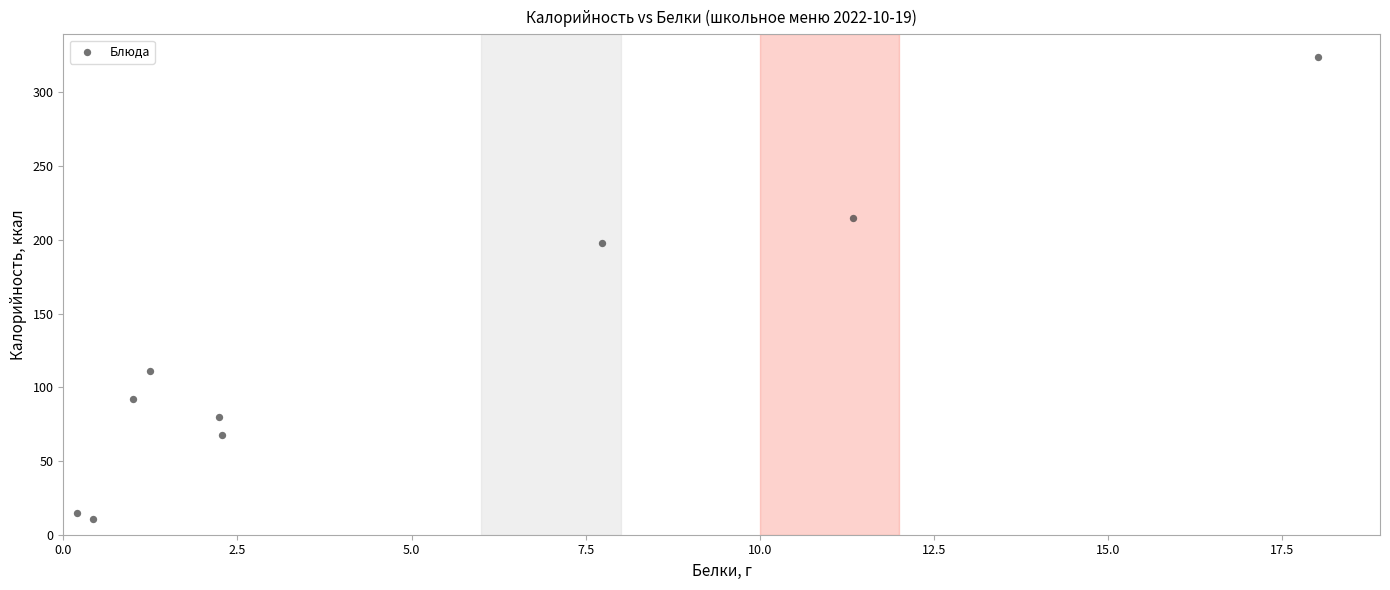

What is the range of Y values (max minus min)?

313.3